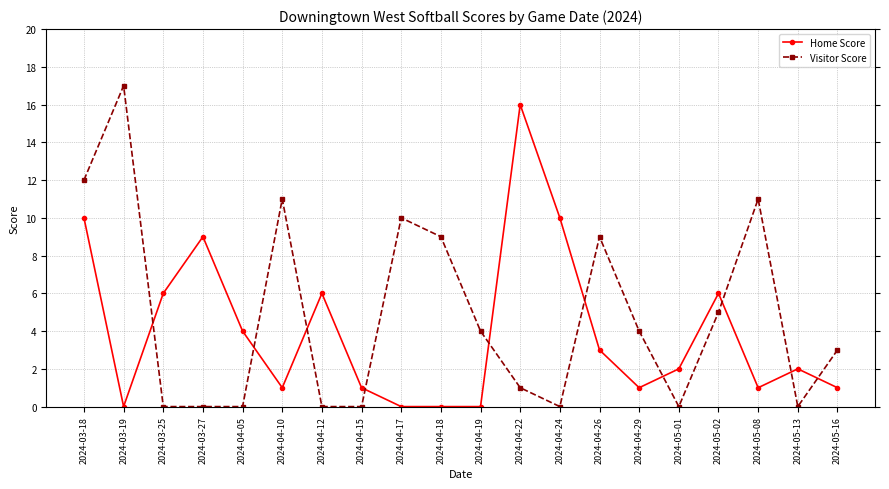

The Home Score series shows 1 at 2024-04-29. True or false?

True